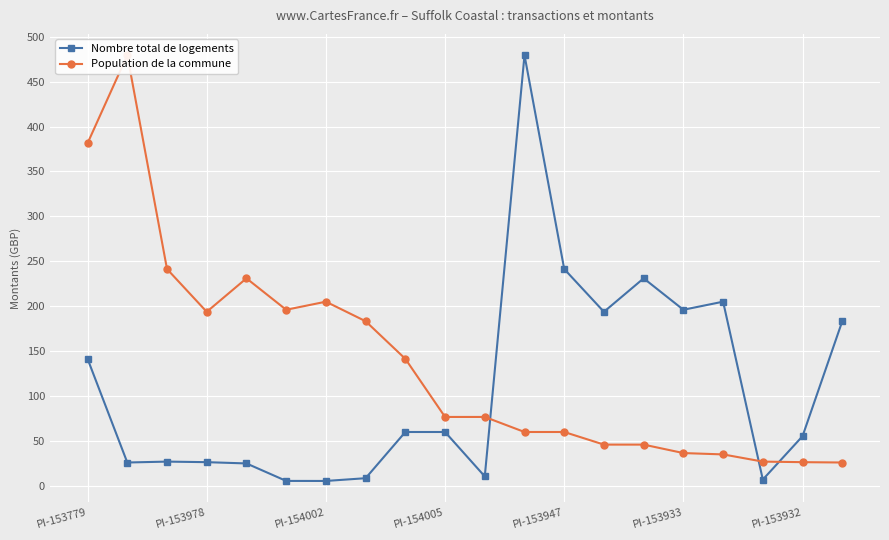

Rank the series at 7 from lowest to highest value.

Nombre total de logements, Population de la commune